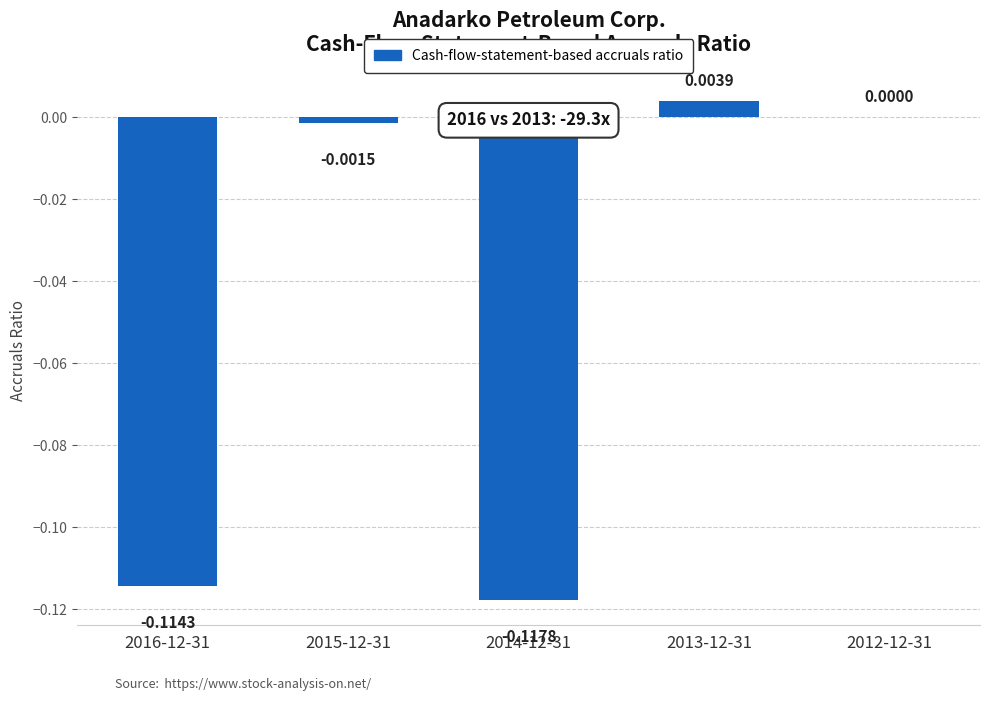

What is the change in value from 2014-12-31 to 2012-12-31?

+0.1